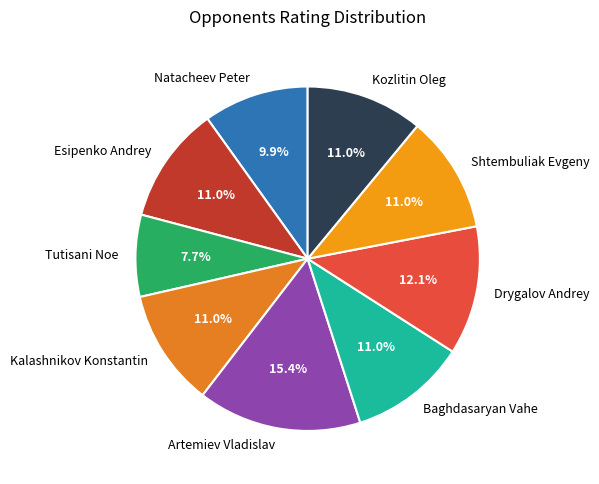

Does Baghdasaryan Vahe account for over 50% of the chart?

No